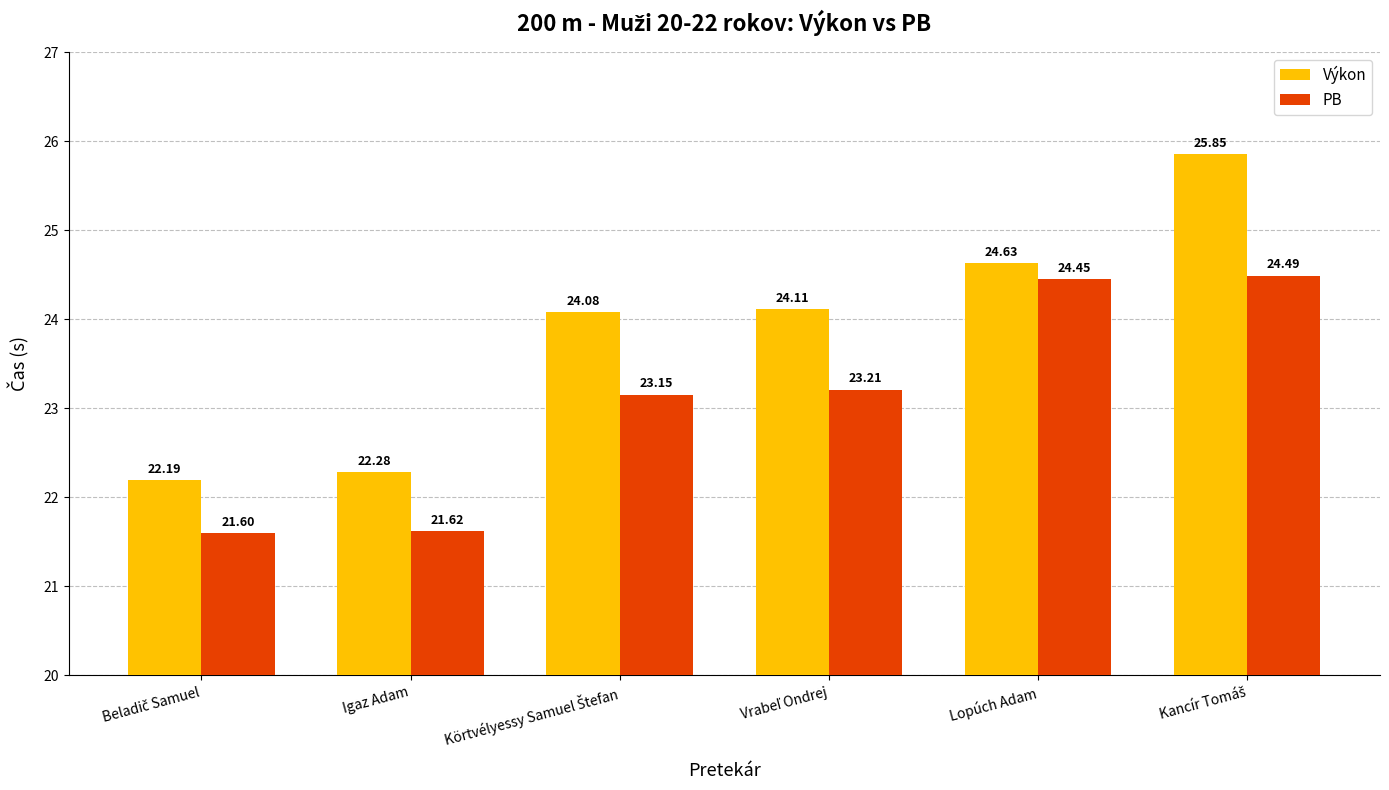

Which series has the largest range (max minus min)?

Výkon